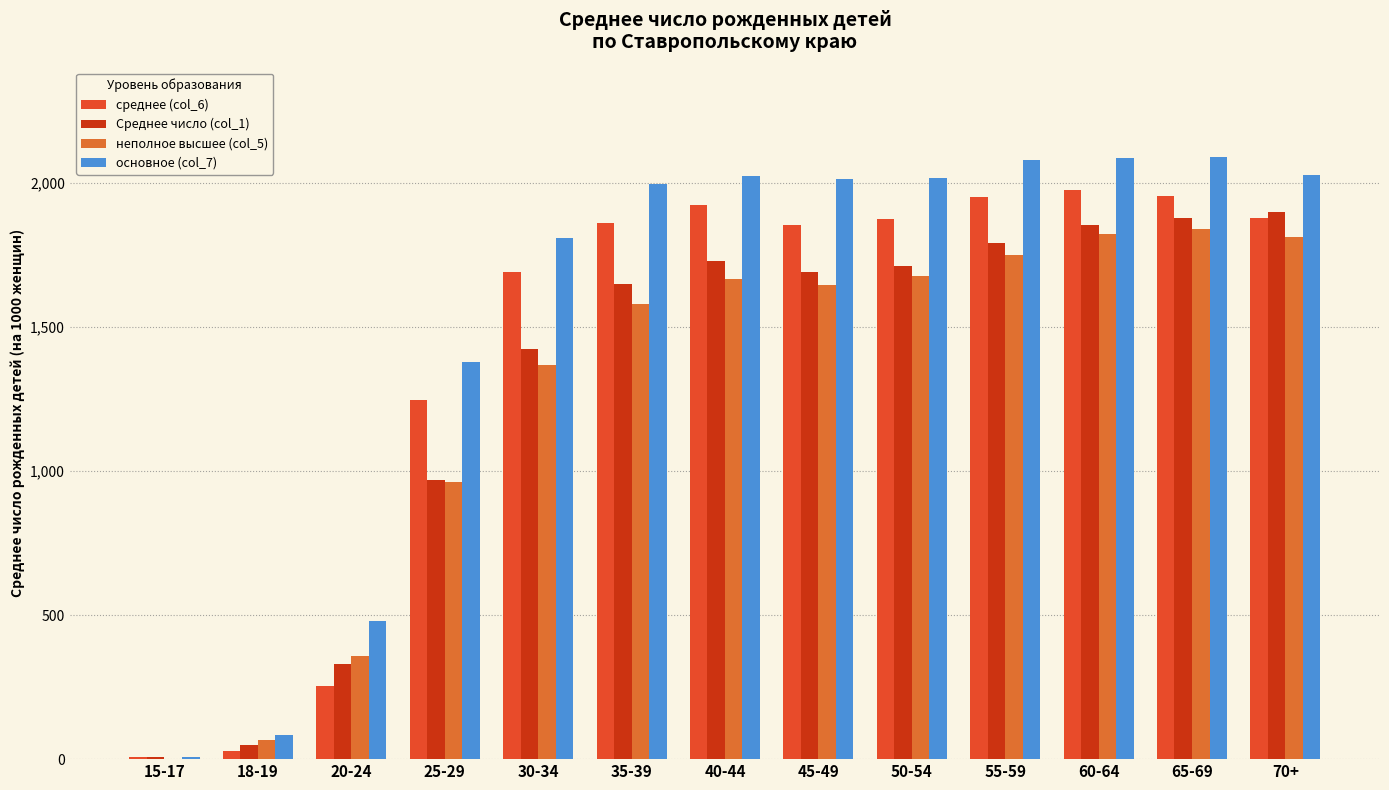

What is the maximum value for среднее (col_6)?

1975.4